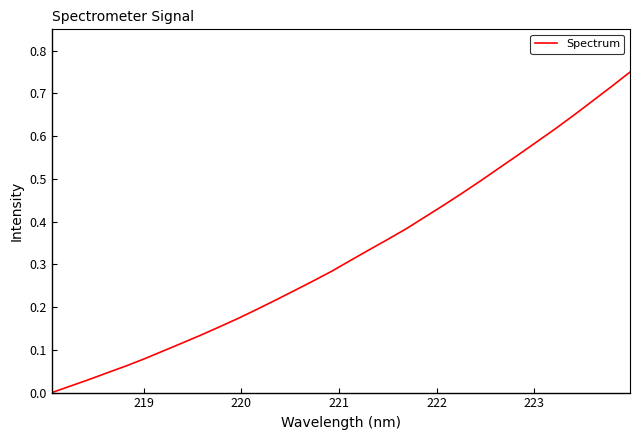

How many lines are shown in the chart?

1